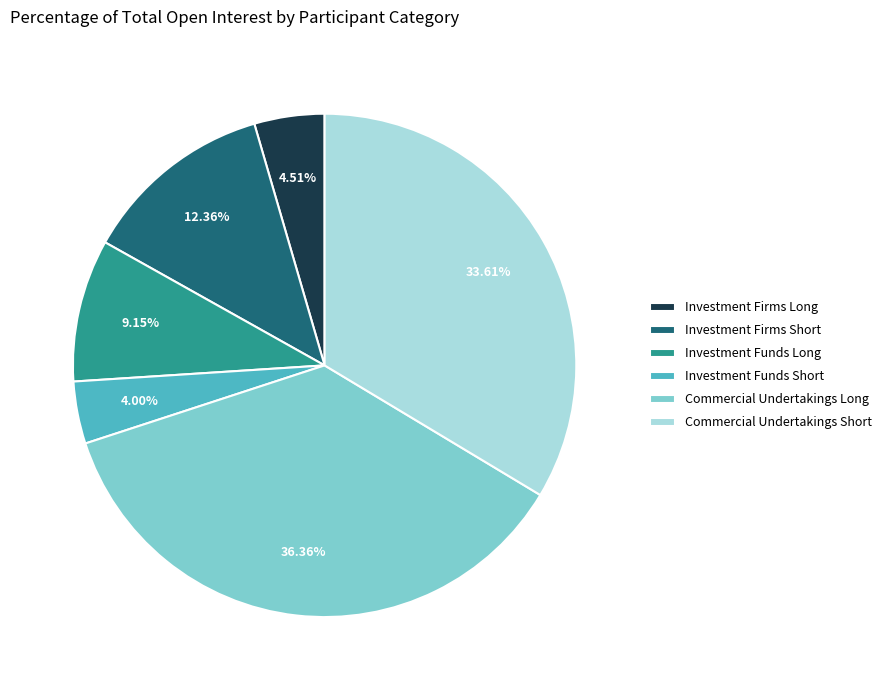

What is the smallest slice in the pie chart?

Investment Funds Short